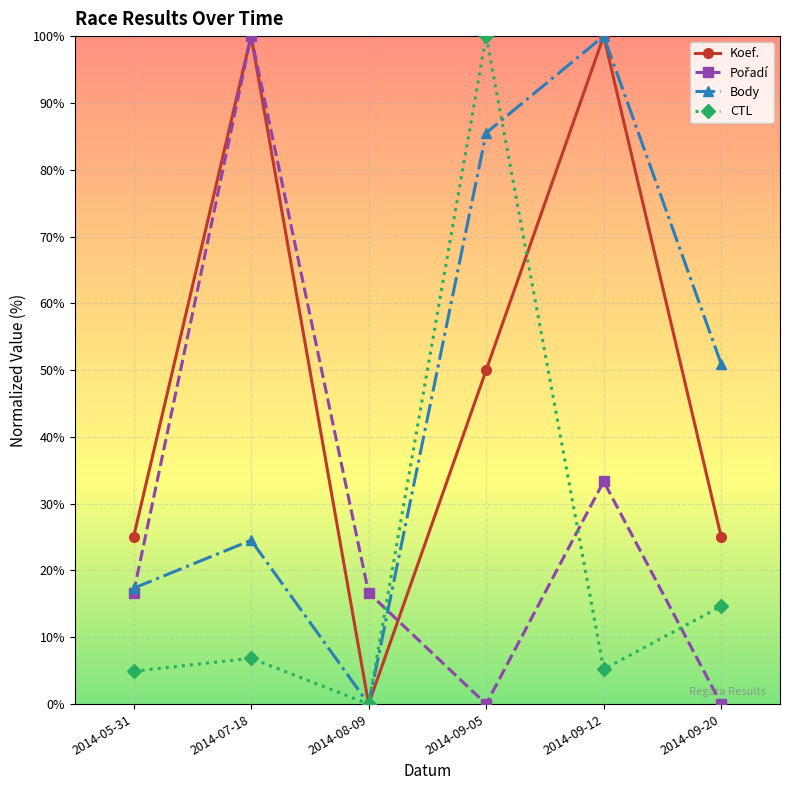

What is the label of the 4th point from the right?

2014-08-09